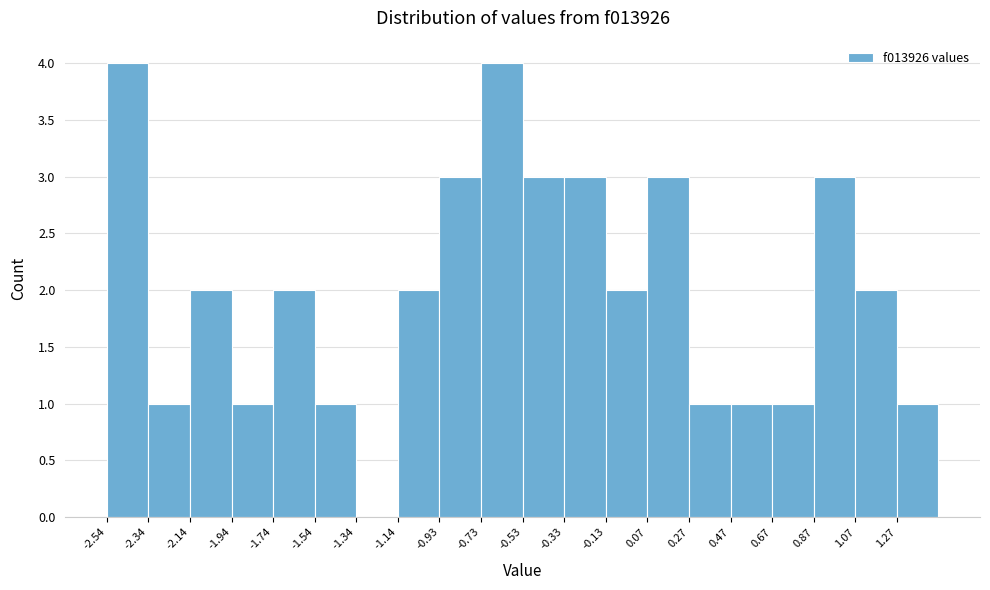

How tall is the bar that spans -0.55 to -0.35 on the x-axis? Neither the bar edges nor the heights are printed on the chart, so give them approximately, as read against the axes.

3